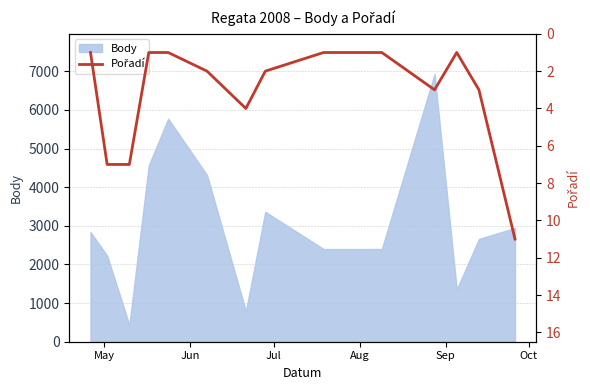

What is the highest value of the Body series?

6932